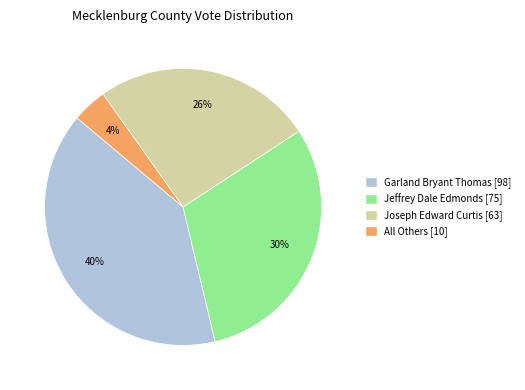

Between All Others and Joseph Edward Curtis, which is larger?

Joseph Edward Curtis